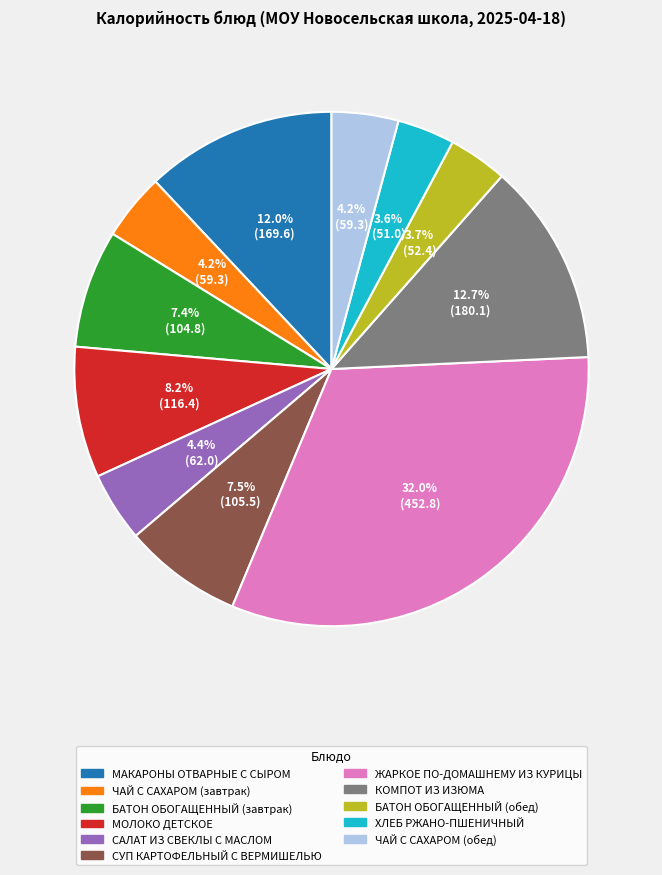

What percentage is the ЧАЙ С САХАРОМ (обед) slice, to the nearest percent?

4%